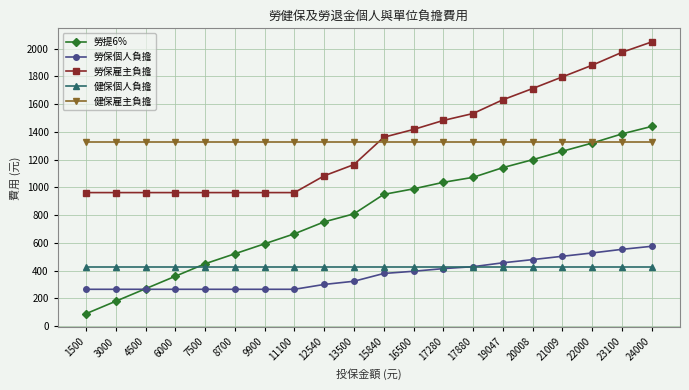

What value does the 健保個人負擔 series have at 23100?

426